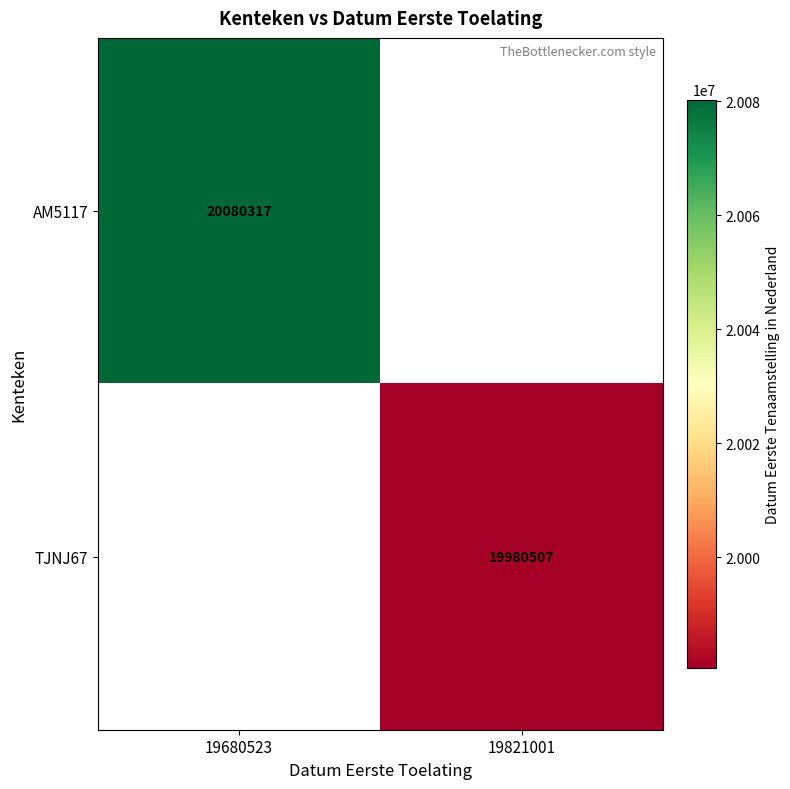

What is the maximum value shown in the chart?

20080317.0